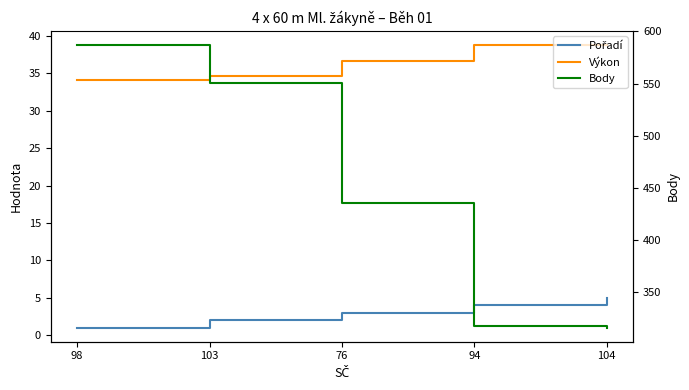

Which has a higher value, 104 or 103?

104